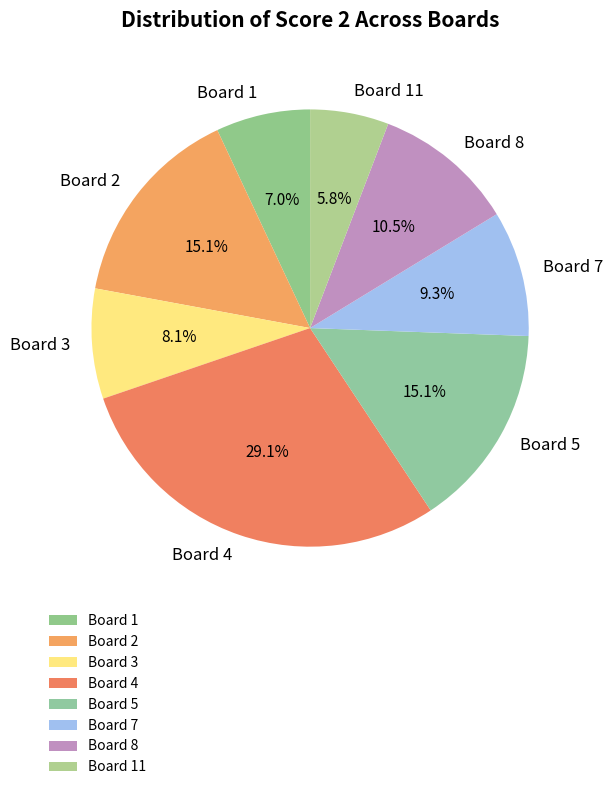

Which slice is the smallest?

Board 11